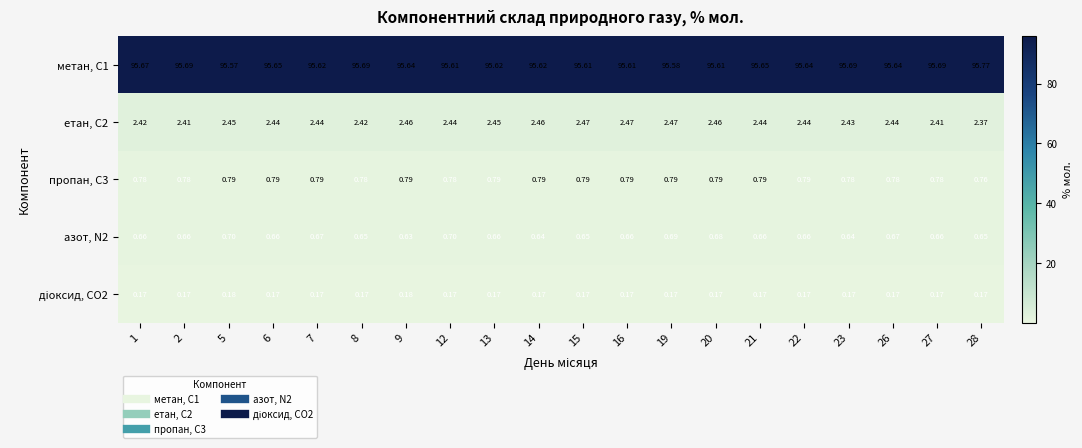

Is the value of пропан, С3 at 26 greater than the value of етан, С2 at 26?

No